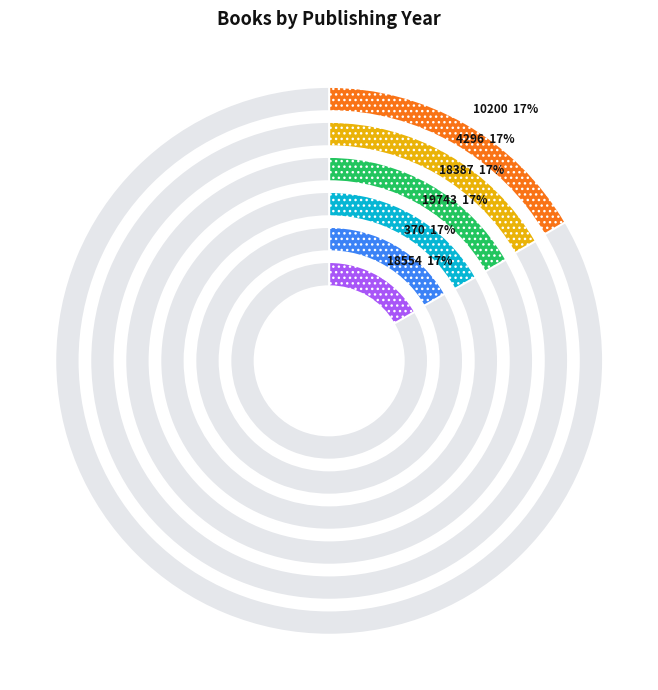

Count the number of slices in the pie.

6